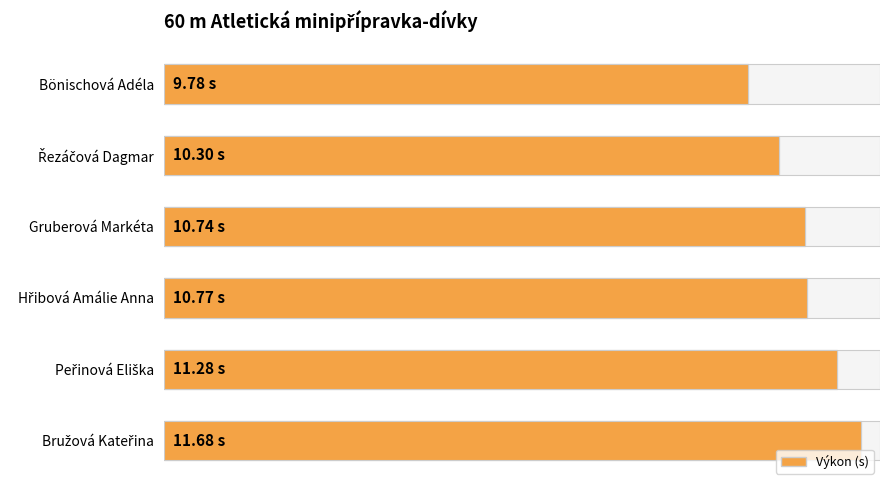

Are the bars grouped side by side (vs. stacked)?

No